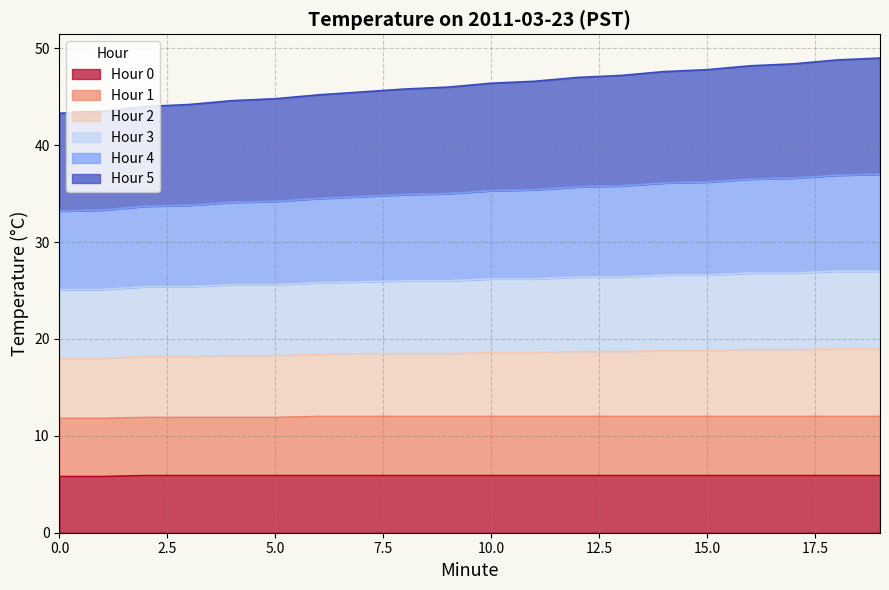

What is the sum of all Hour 0 values?

117.8